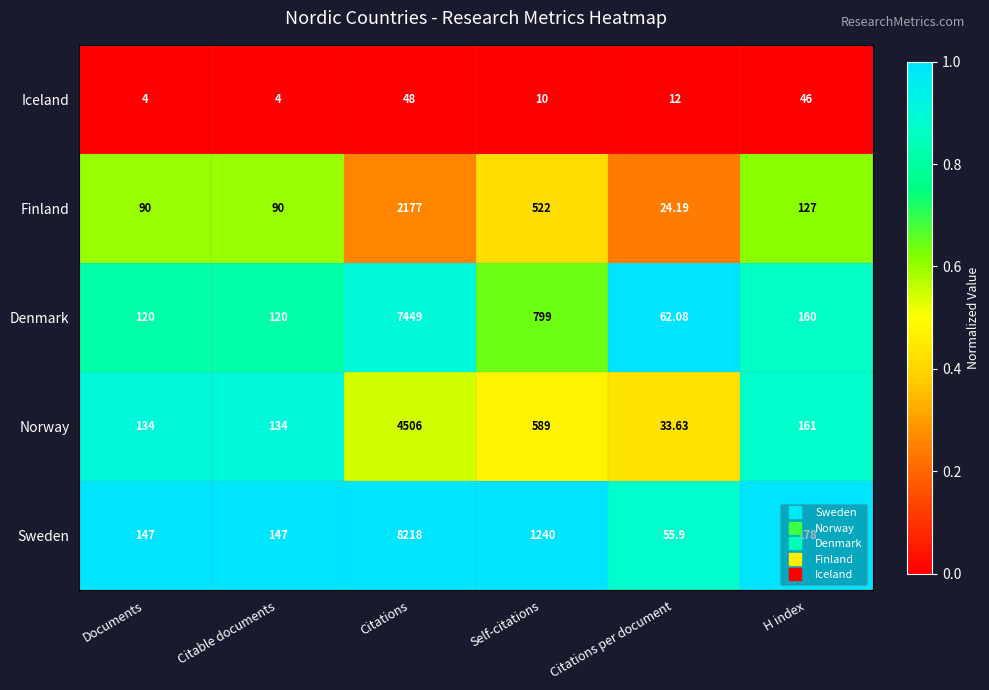

Rank the series by their maximum value, from lowest to highest.

Iceland, Finland, Norway, Denmark, Sweden